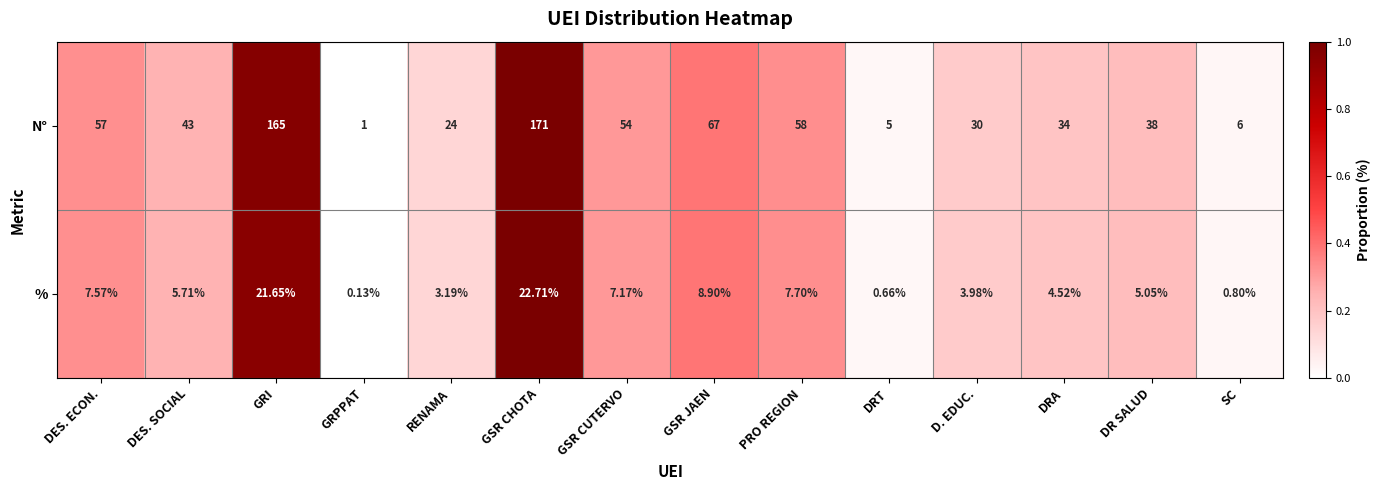

At which category is the sum across all series the highest?

GSR CHOTA